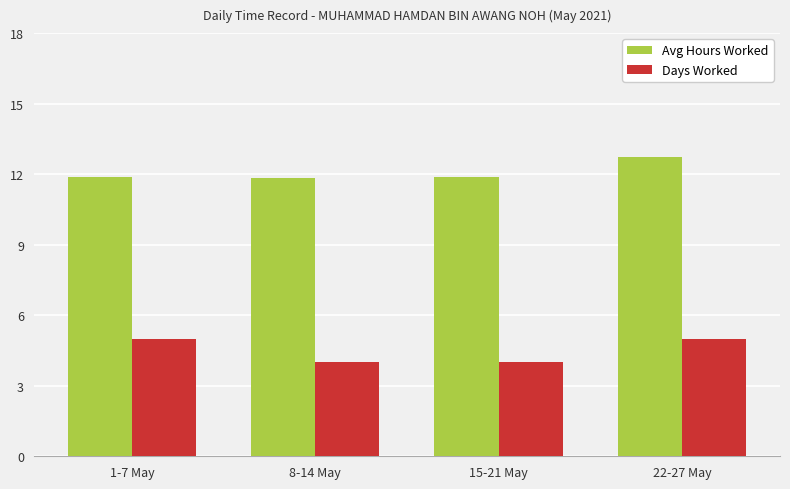

What is the average value of the Avg Hours Worked series?

12.1